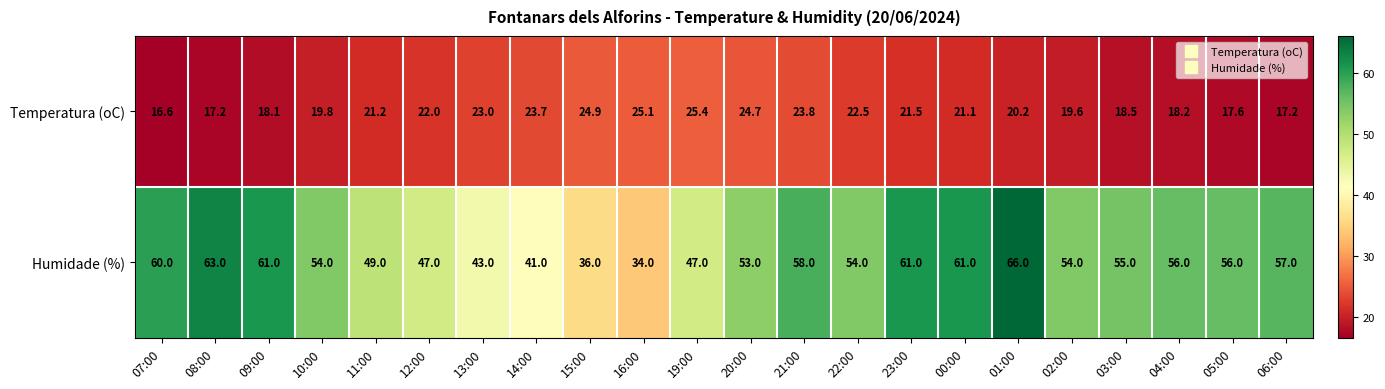

How many series are shown in this chart?

2